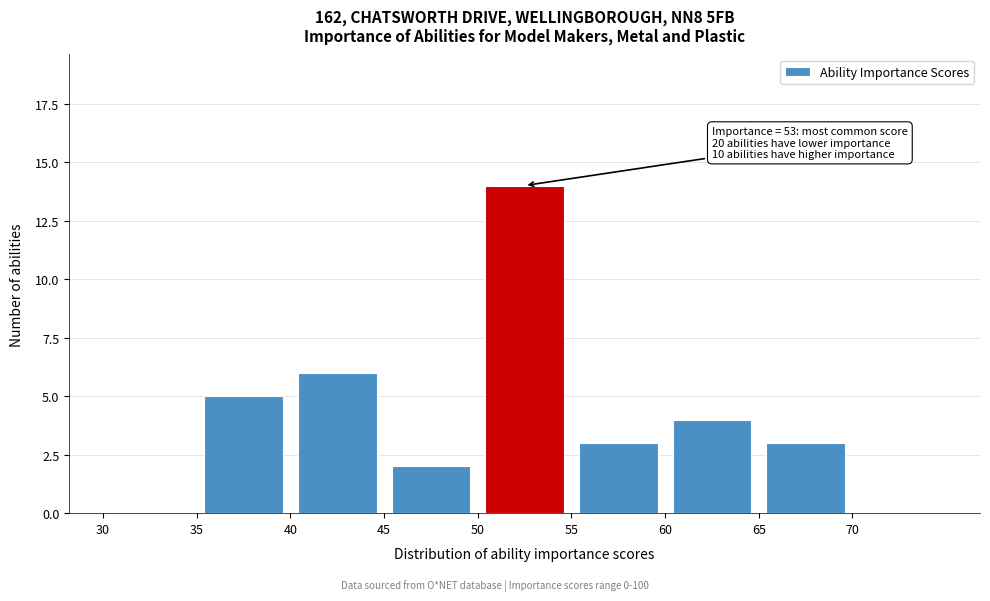

Over which range of the x-axis is the bar tallest?

50 to 55